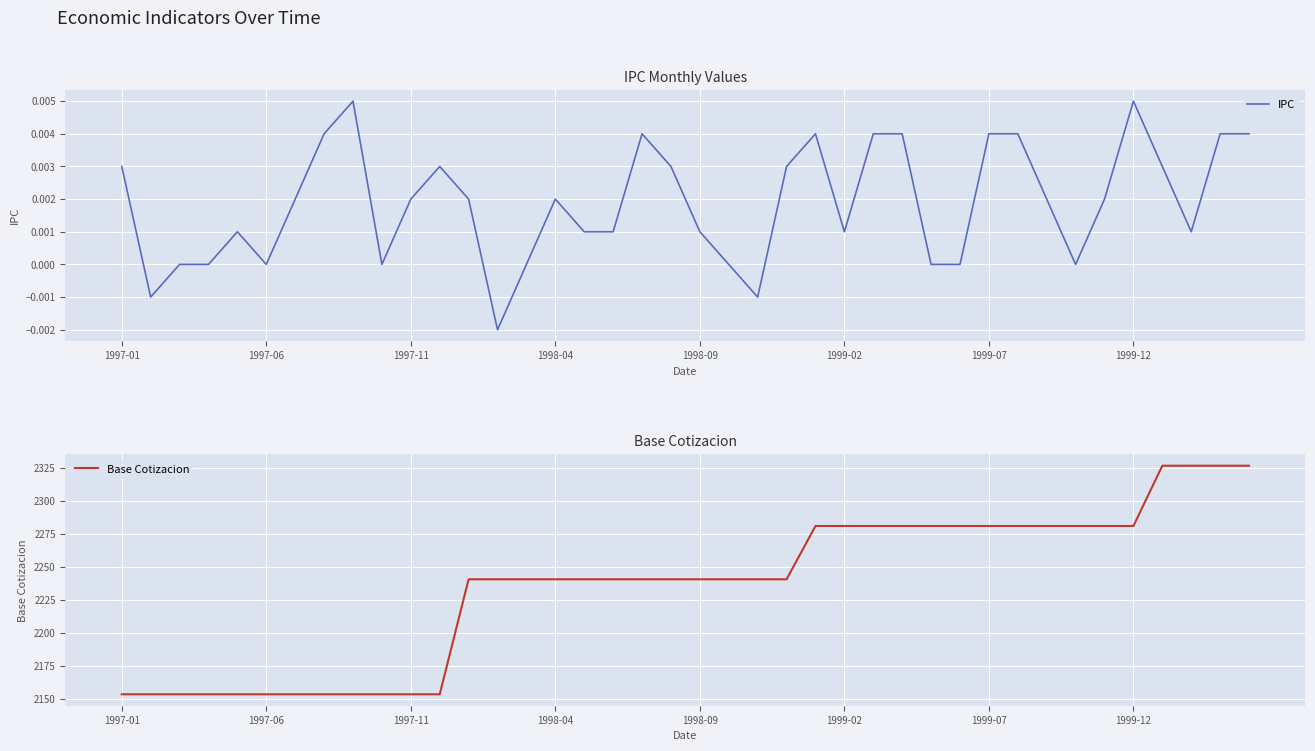

How many data points in IPC are above 0?

28